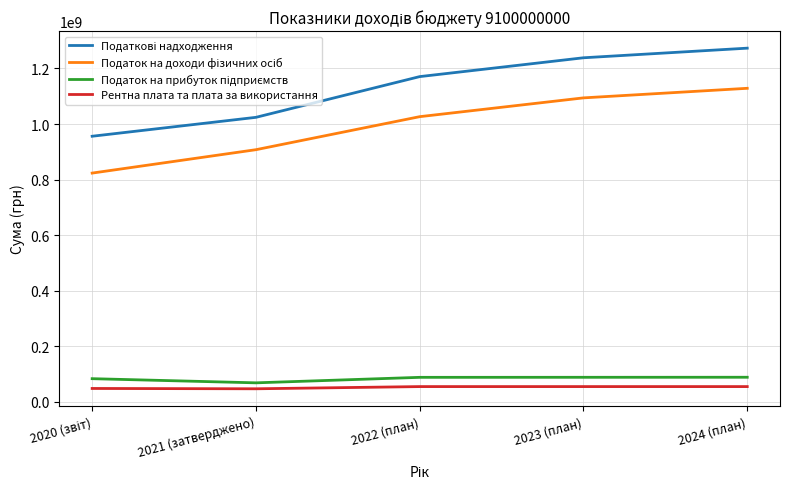

What is the minimum value for Рентна плата та плата за використання?

47514000